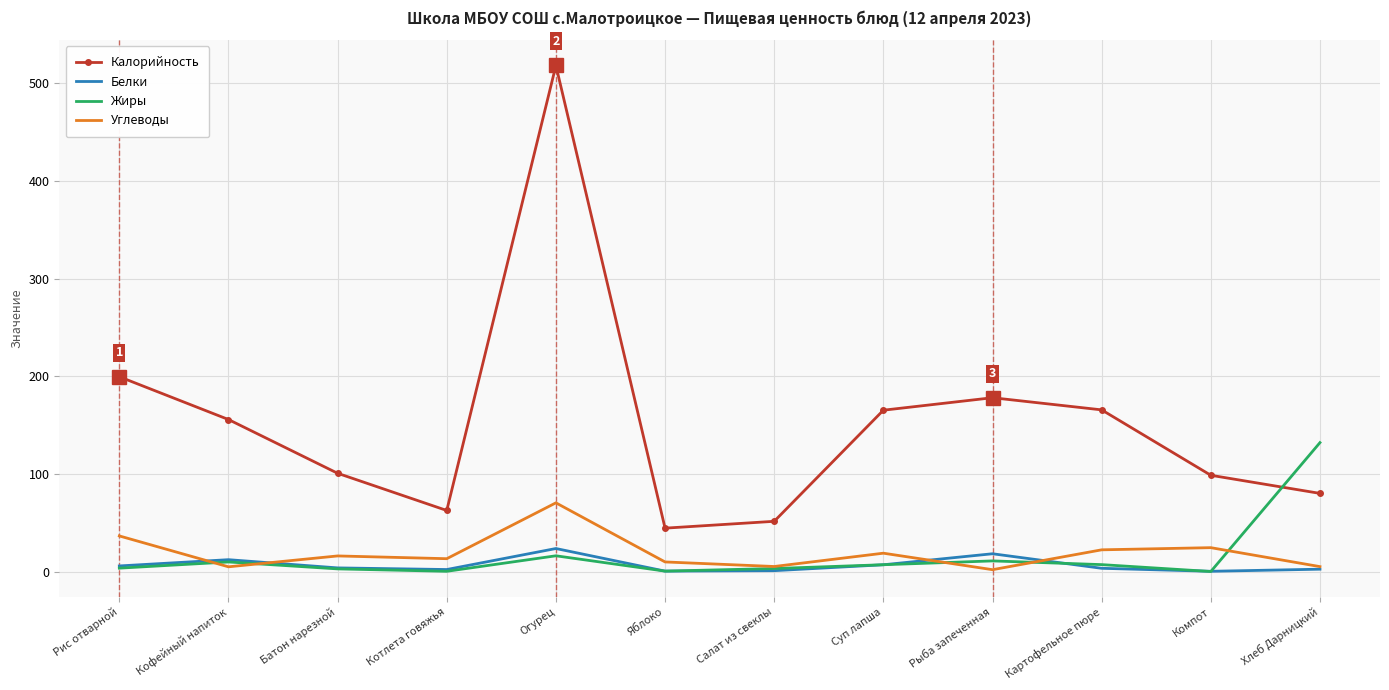

At which category is the sum across all series the highest?

Огурец